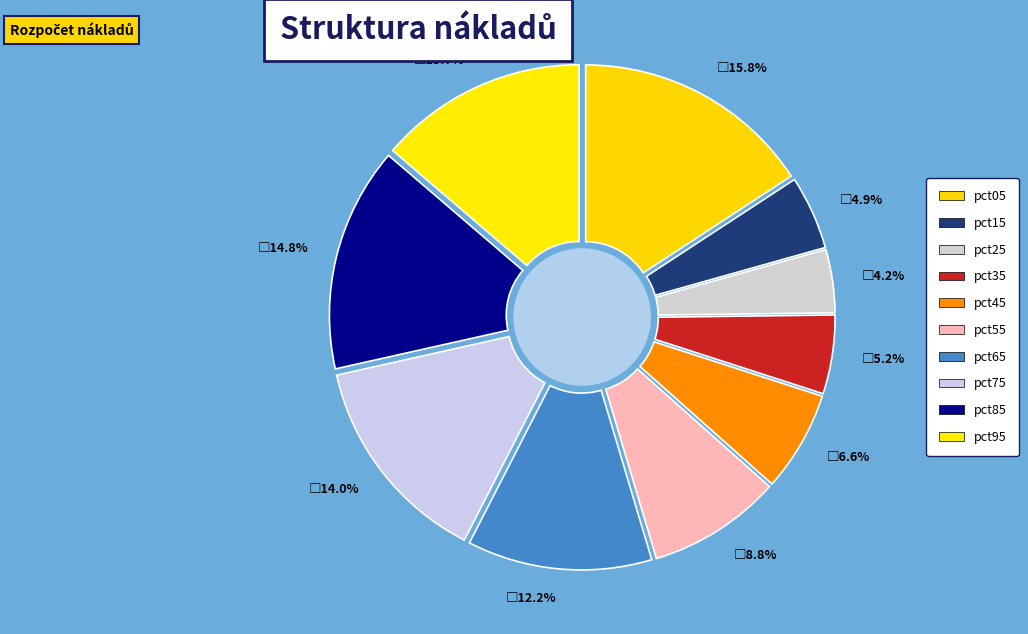

What percentage is NOT represented by pct45?

93.4%